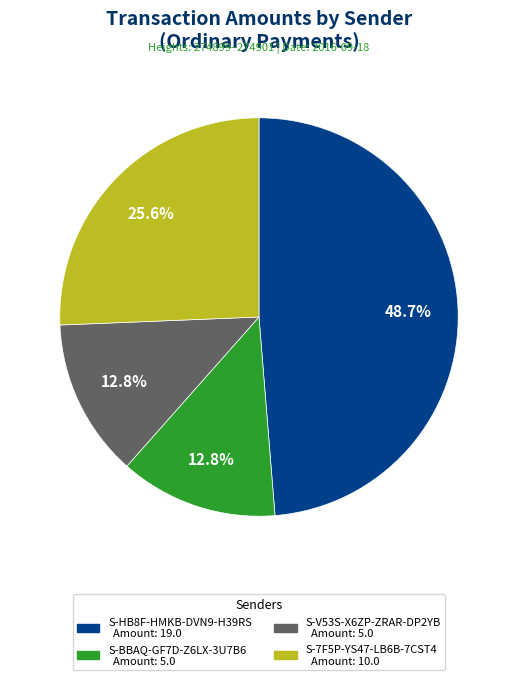

Does any single category account for the majority?

No